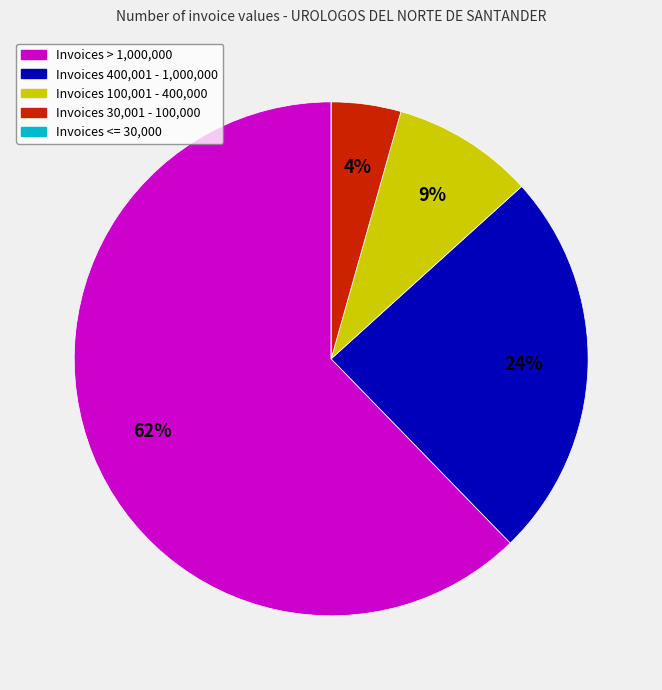

Is there a majority slice in this chart?

Yes